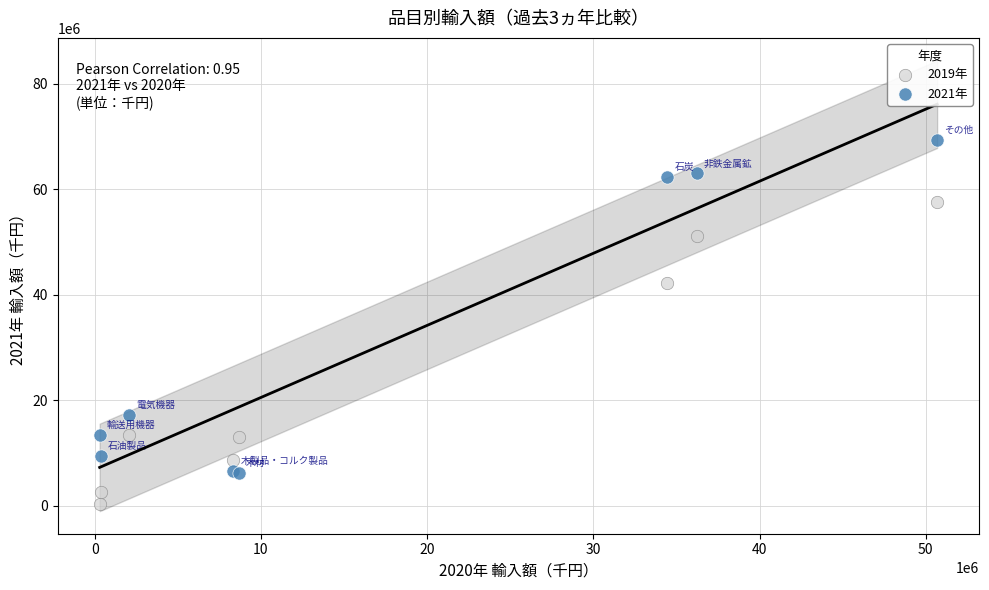

Across all series, what Y value is closest to 34836906?

42203057